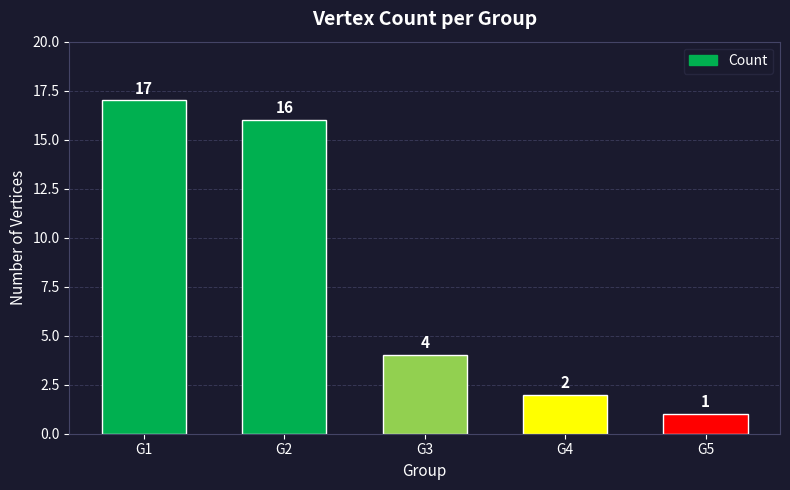

How many values are below 4?

2